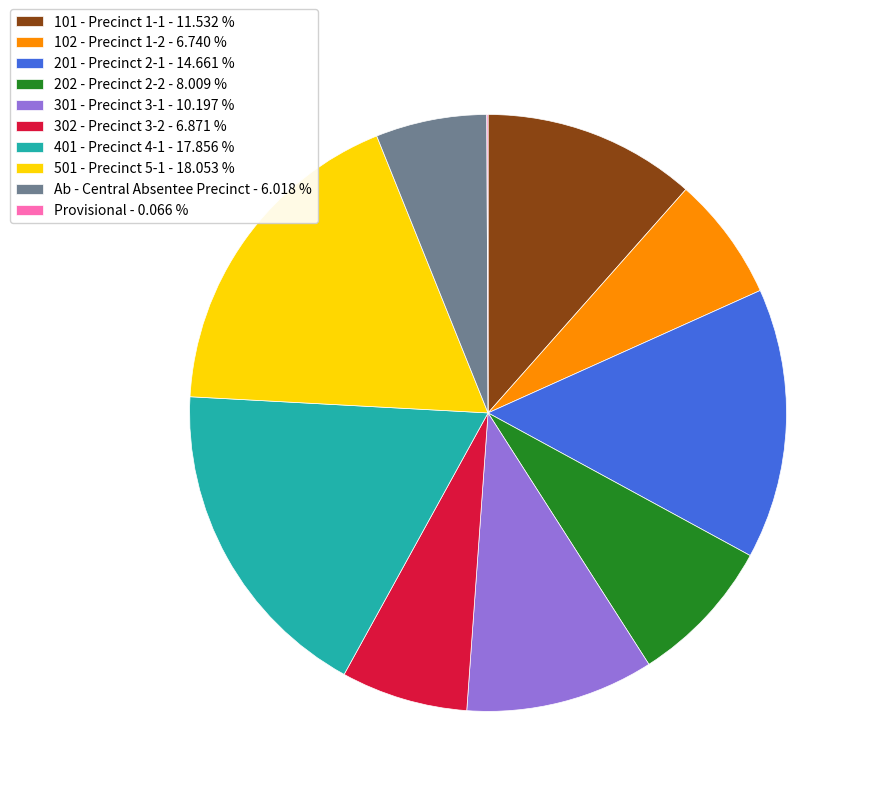

Approximately how many times larger is the value at 201 - Precinct 2-1 - 14.661 % compared to 302 - Precinct 3-2 - 6.871 %?

2.1